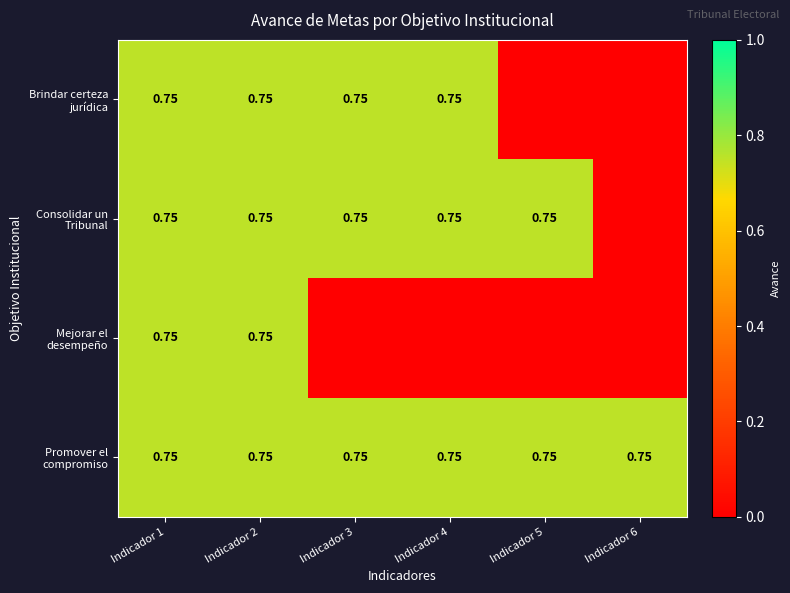

Rank the series by their maximum value, from highest to lowest.

Brindar certeza jurídica, Consolidar un Tribunal, Mejorar el desempeño, Promover el compromiso